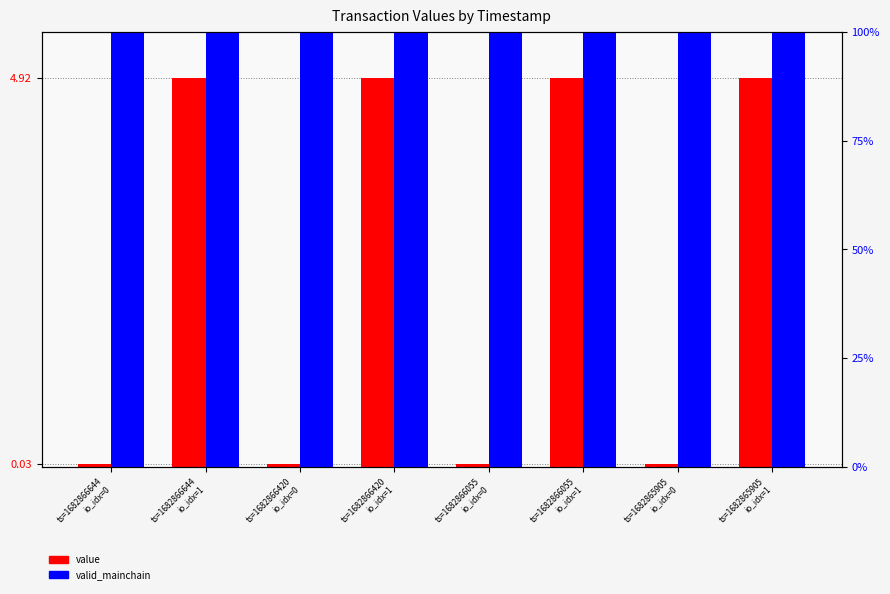

Reading left to right, transcribe all the data shown in this chart.

value: 0.0	4.9	0.0	4.9	0.0	4.9	0.0	4.9
valid_mainchain: 100.0	100.0	100.0	100.0	100.0	100.0	100.0	100.0